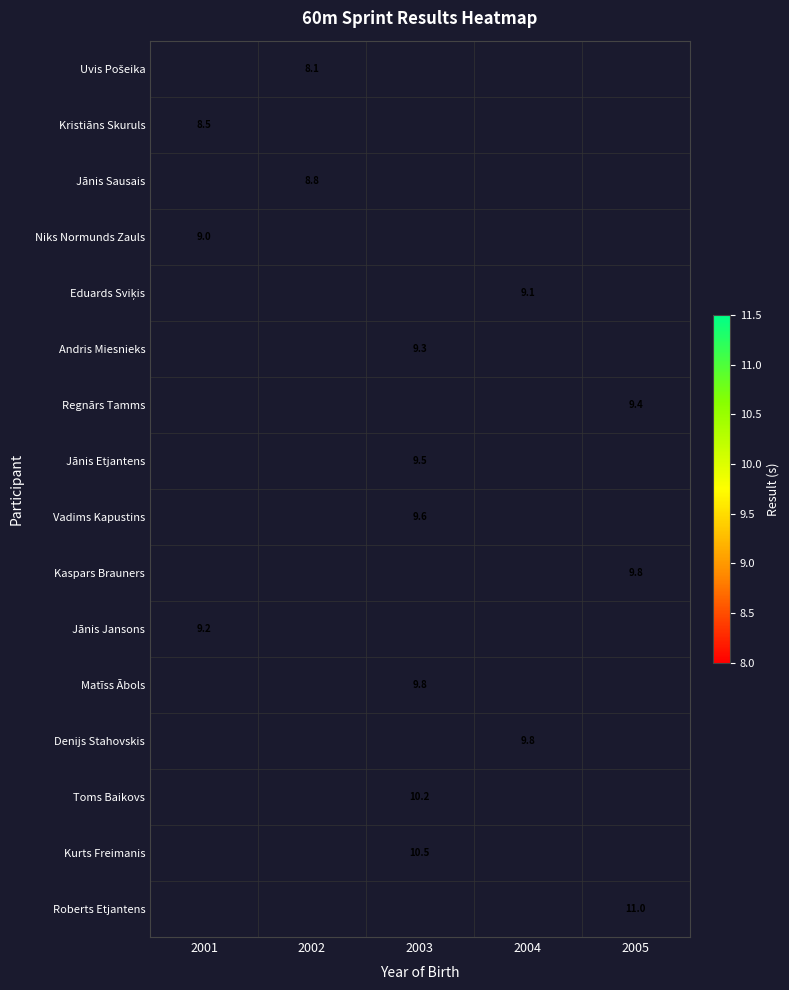

How many positive values does the Uvis Pošeika series have?

1